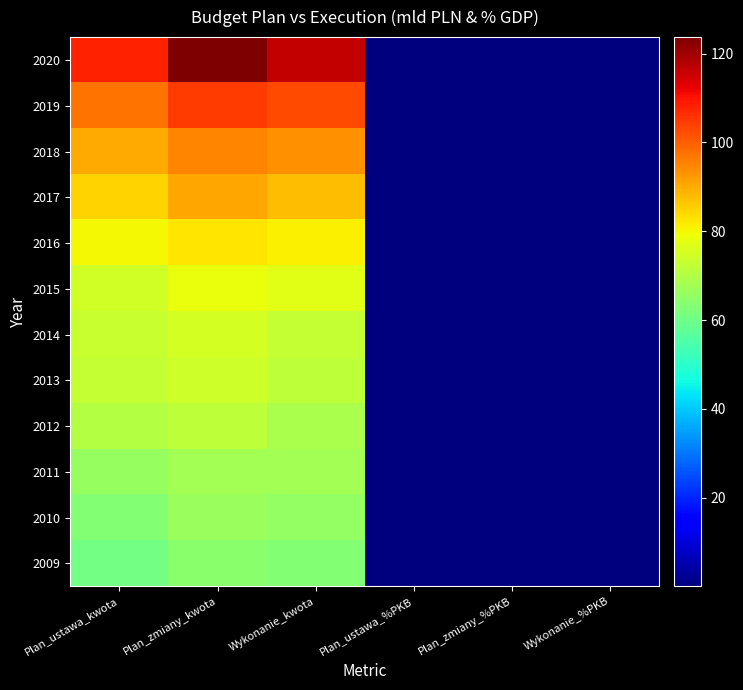

Reading right to left, list all the values displayed in this chart.

2009: Wykonanie_%PKB=0.1	Plan_zmiany_%PKB=0.1	Plan_ustawa_%PKB=0.1	Wykonanie_kwota=63.3	Plan_zmiany_kwota=64.2	Plan_ustawa_kwota=60.5
2010: Wykonanie_%PKB=0.1	Plan_zmiany_%PKB=0.1	Plan_ustawa_%PKB=0.0	Wykonanie_kwota=65.5	Plan_zmiany_kwota=66.5	Plan_ustawa_kwota=62.9
2011: Wykonanie_%PKB=0.1	Plan_zmiany_%PKB=0.1	Plan_ustawa_%PKB=0.0	Wykonanie_kwota=67.7	Plan_zmiany_kwota=68.1	Plan_ustawa_kwota=65.9
2012: Wykonanie_%PKB=0.0	Plan_zmiany_%PKB=0.1	Plan_ustawa_%PKB=0.0	Wykonanie_kwota=69.0	Plan_zmiany_kwota=71.9	Plan_ustawa_kwota=70.5
2013: Wykonanie_%PKB=0.0	Plan_zmiany_%PKB=0.0	Plan_ustawa_%PKB=0.0	Wykonanie_kwota=71.7	Plan_zmiany_kwota=74.0	Plan_ustawa_kwota=72.6
2014: Wykonanie_%PKB=0.0	Plan_zmiany_%PKB=0.0	Plan_ustawa_%PKB=0.0	Wykonanie_kwota=72.9	Plan_zmiany_kwota=75.3	Plan_ustawa_kwota=73.4
2015: Wykonanie_%PKB=0.0	Plan_zmiany_%PKB=0.0	Plan_ustawa_%PKB=0.0	Wykonanie_kwota=77.2	Plan_zmiany_kwota=78.4	Plan_ustawa_kwota=74.7
2016: Wykonanie_%PKB=0.0	Plan_zmiany_%PKB=0.0	Plan_ustawa_%PKB=0.0	Wykonanie_kwota=80.9	Plan_zmiany_kwota=82.4	Plan_ustawa_kwota=79.8
2017: Wykonanie_%PKB=0.0	Plan_zmiany_%PKB=0.1	Plan_ustawa_%PKB=0.0	Wykonanie_kwota=87.6	Plan_zmiany_kwota=90.5	Plan_ustawa_kwota=84.6
2018: Wykonanie_%PKB=0.1	Plan_zmiany_%PKB=0.1	Plan_ustawa_%PKB=0.0	Wykonanie_kwota=93.5	Plan_zmiany_kwota=95.0	Plan_ustawa_kwota=90.0
2019: Wykonanie_%PKB=0.1	Plan_zmiany_%PKB=0.1	Plan_ustawa_%PKB=0.0	Wykonanie_kwota=102.6	Plan_zmiany_kwota=104.5	Plan_ustawa_kwota=97.6
2020: Wykonanie_%PKB=0.1	Plan_zmiany_%PKB=0.1	Plan_ustawa_%PKB=0.1	Wykonanie_kwota=116.3	Plan_zmiany_kwota=123.7	Plan_ustawa_kwota=107.8